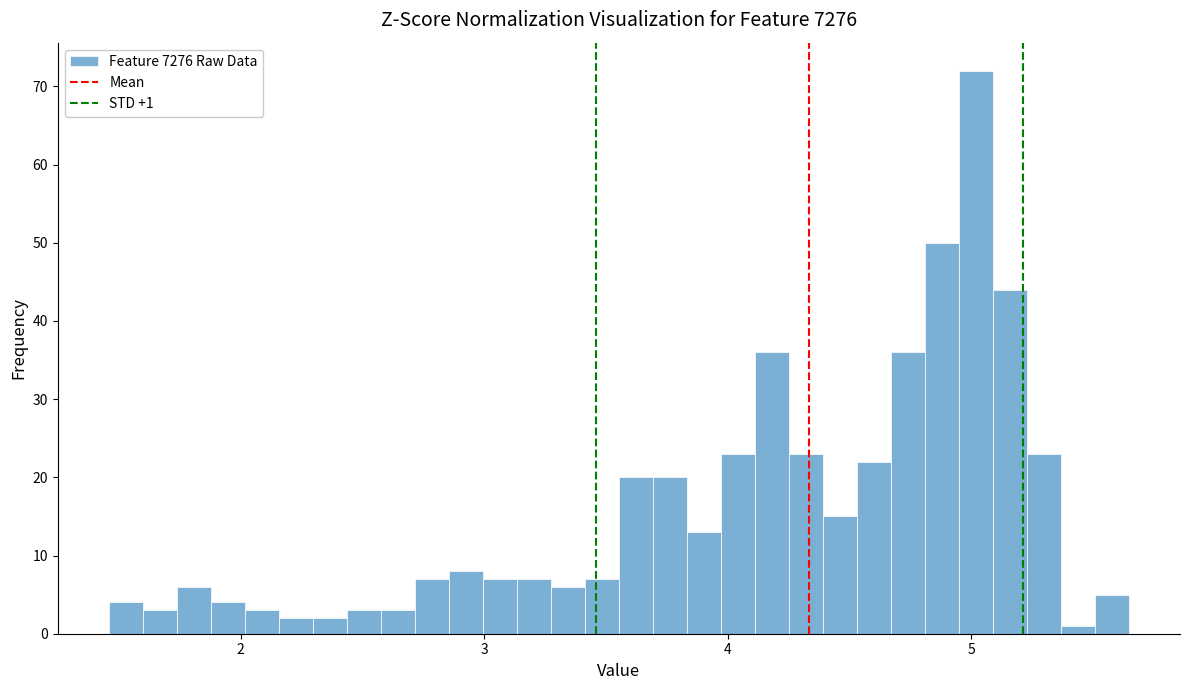

Read against the x-axis, roughly where is the centre of the tallest bar?

5.0